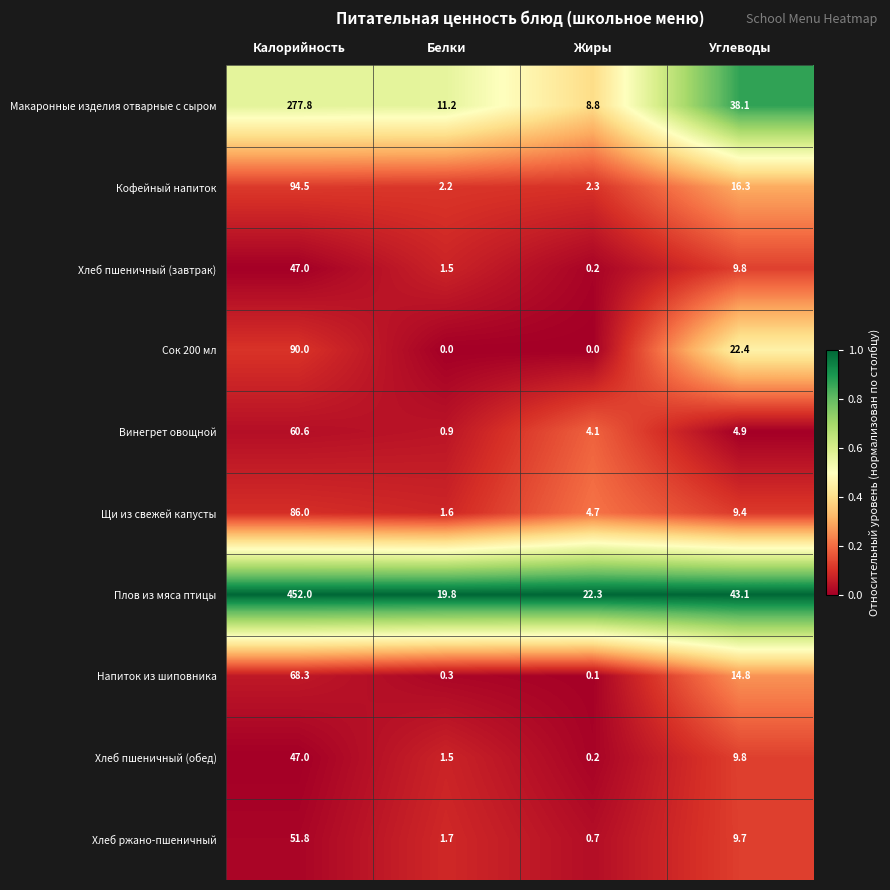

Where is Хлеб ржано-пшеничный nearest to the value 26?

Углеводы